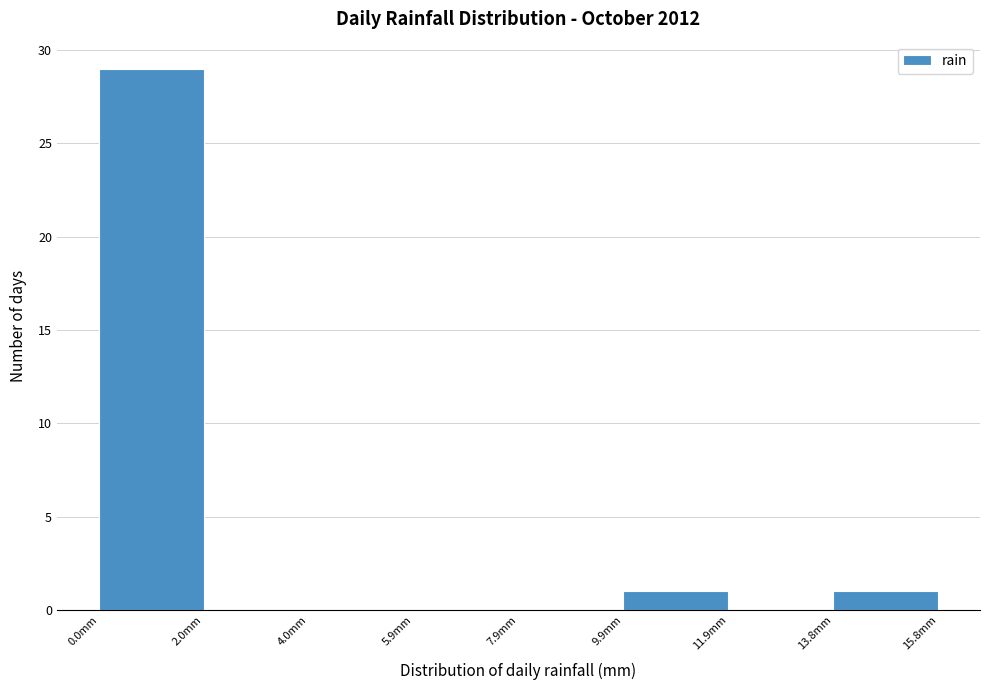

What is the height of the bar covering 13.8 to 15.8 on the x-axis? Neither the bar edges nor the heights are printed on the chart, so give them approximately, as read against the axes.

1